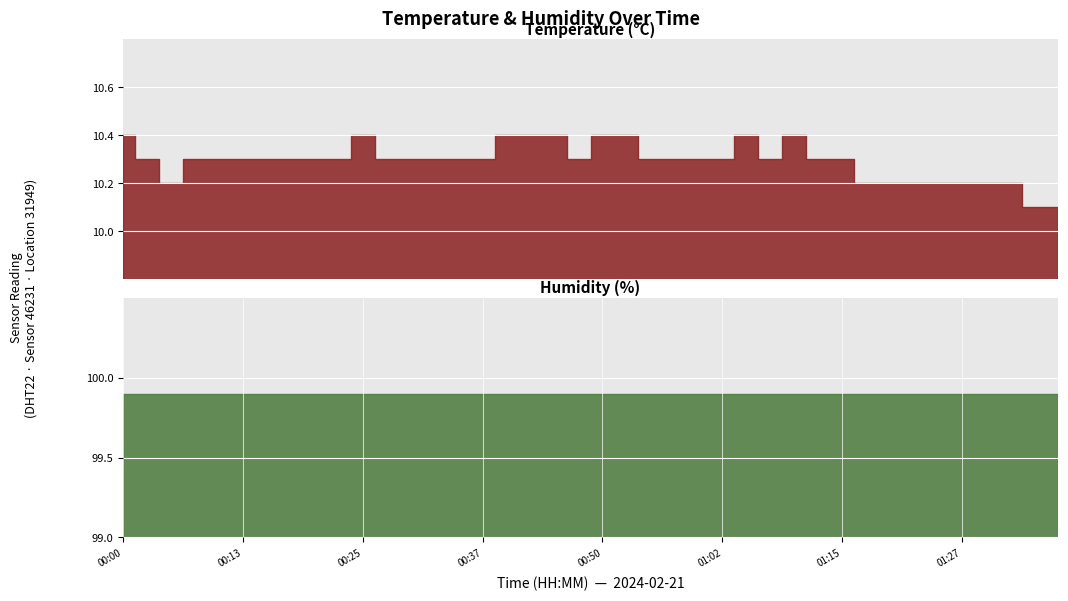

Which category has the lowest value in the temperature series?

01:34